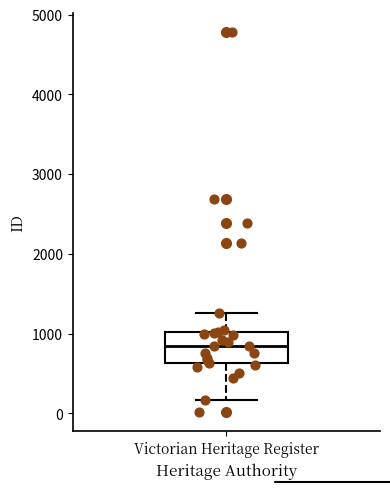

Transcribe this box plot: give where the median line is, the range the box spans, and where the two whiskers end, as read against the y-axis. The values are not printed on the chart, so give them approximately, as read against the axis.

median 800, box 600 to 1000, whiskers 200 to 1300